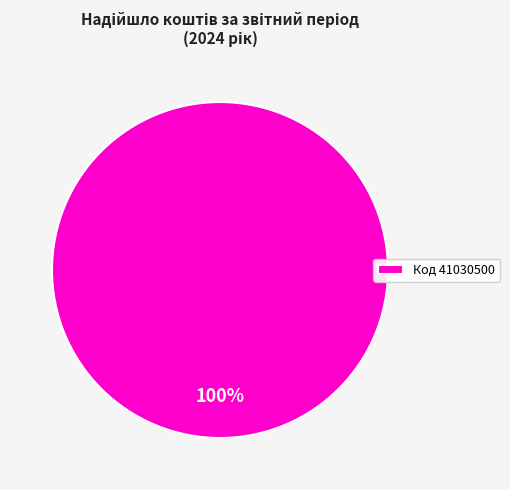

Is there a majority slice in this chart?

Yes